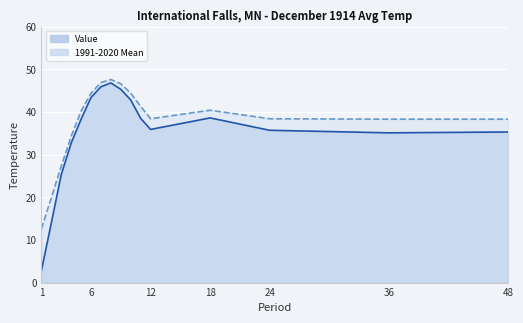

Reading left to right, extract all data points from this chart.

Value: 2.8	14.0	25.3	32.7	38.3	43.4	45.9	46.8	45.3	42.8	38.5	35.9	38.6	35.7	35.1	35.3
1991-2020 Mean: 12.6	19.9	27.3	34.3	40.2	44.4	46.9	47.6	46.6	44.4	41.3	38.4	40.4	38.4	38.3	38.3